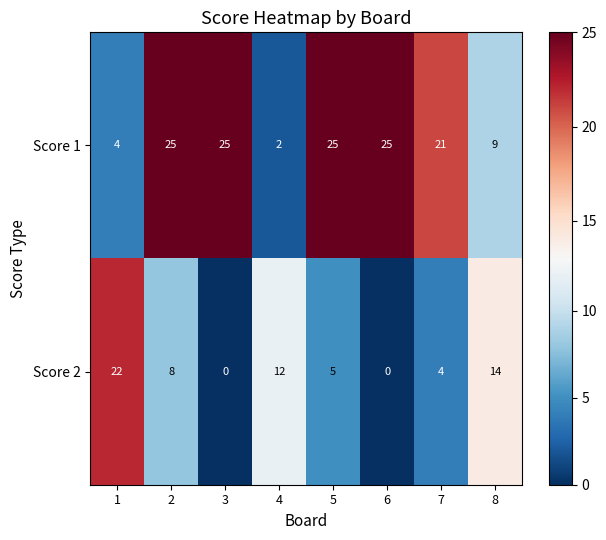

Reading left to right, what are all the values shown in this chart?

Score 1: 1=4	2=25	3=25	4=2	5=25	6=25	7=21	8=9
Score 2: 1=22	2=8	3=0	4=12	5=5	6=0	7=4	8=14